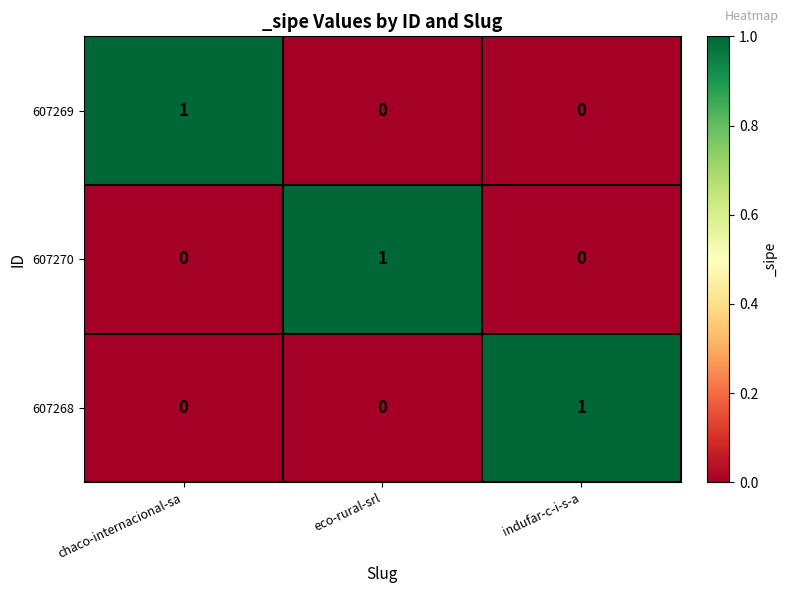

The value of 607268 at eco-rural-srl is 0. True or false?

True